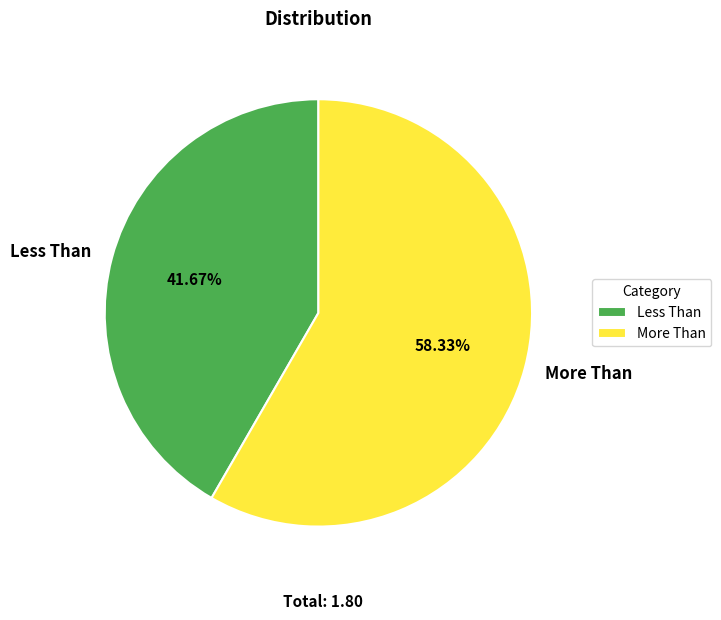

How many slices are in this pie chart?

2